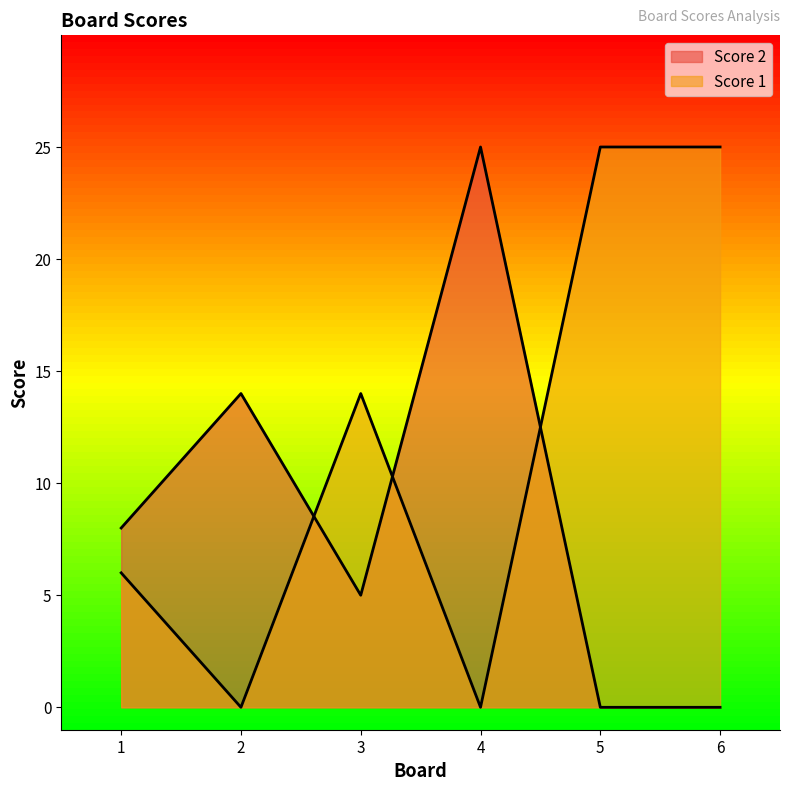

The Score 1 series shows 0 at 4. True or false?

True